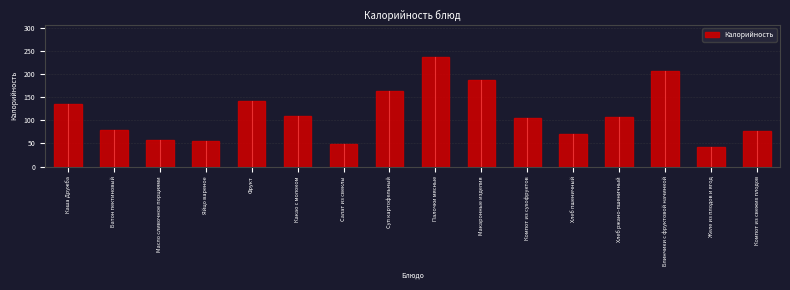

What is the change in value from Яйцо вареное to Блинчики с фруктовой начинкой?

+151.1